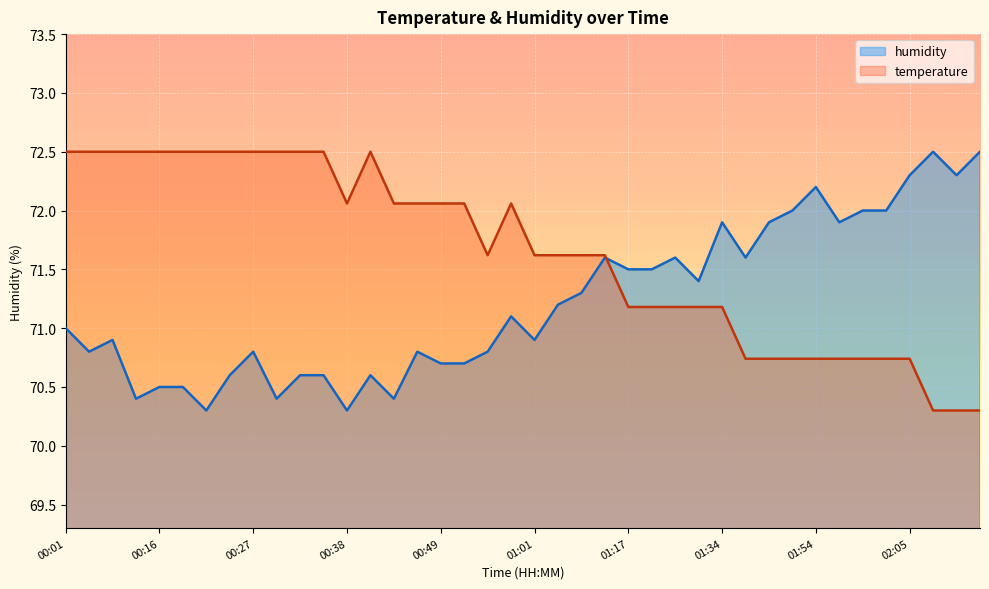

Where is the first local maximum for temperature?

13